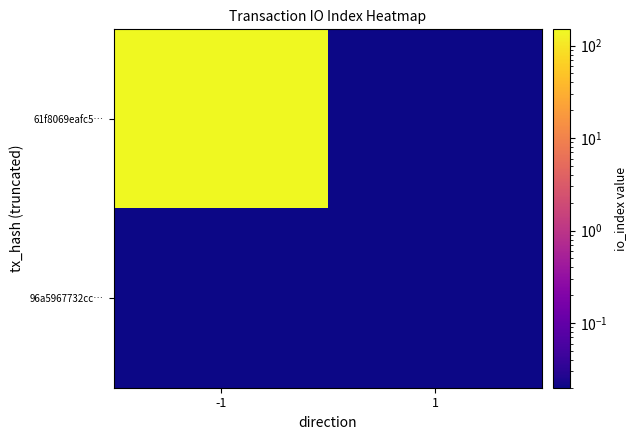

Reading left to right, list all the values displayed in this chart.

61f8069eafc5…: -1=146.0	1=0.0
96a5967732cc…: -1=0.0	1=0.0